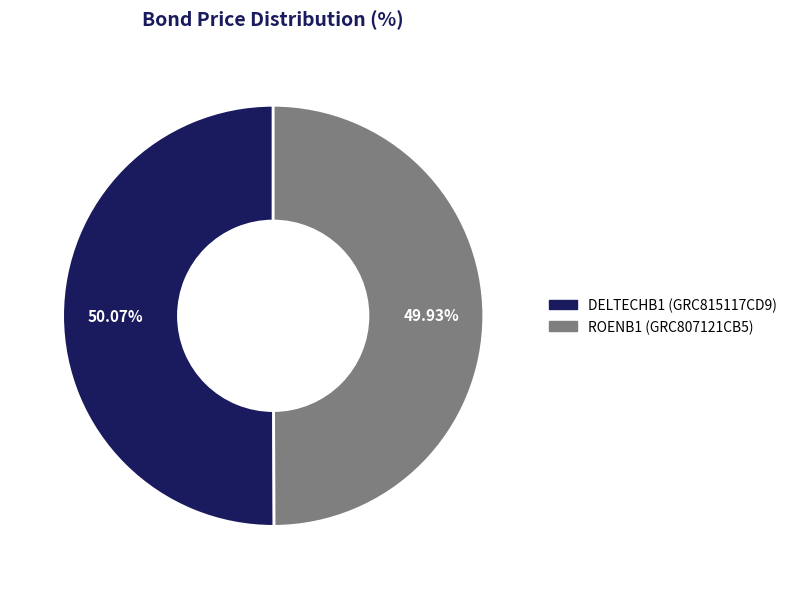

Count the number of slices in the pie.

2